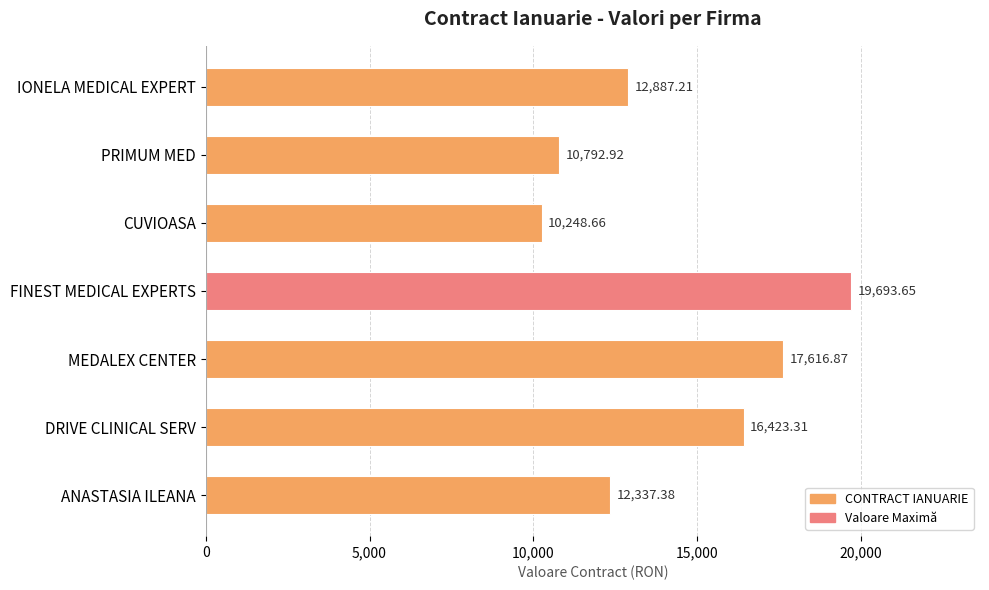

How many data points are less than 12887?

3